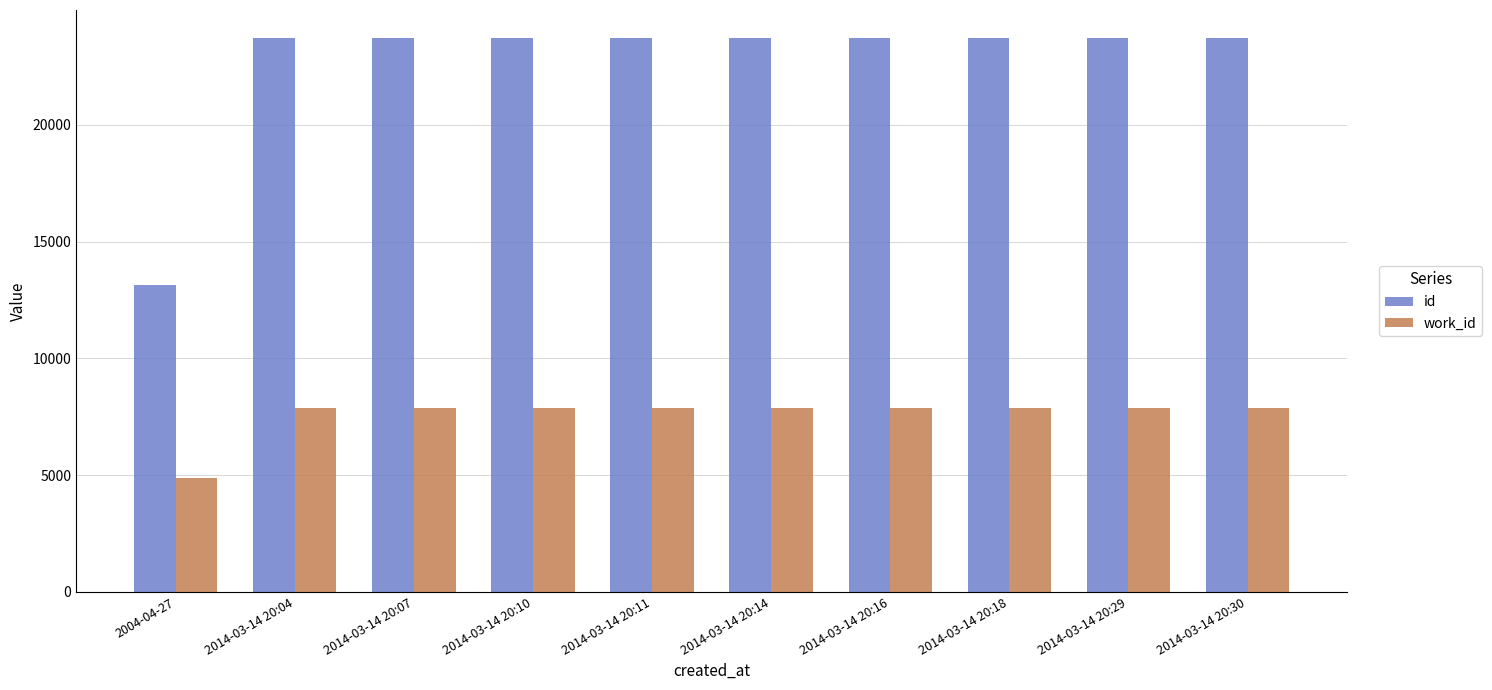

Read the id value at 2004-04-27, to the nearest 50.

13150